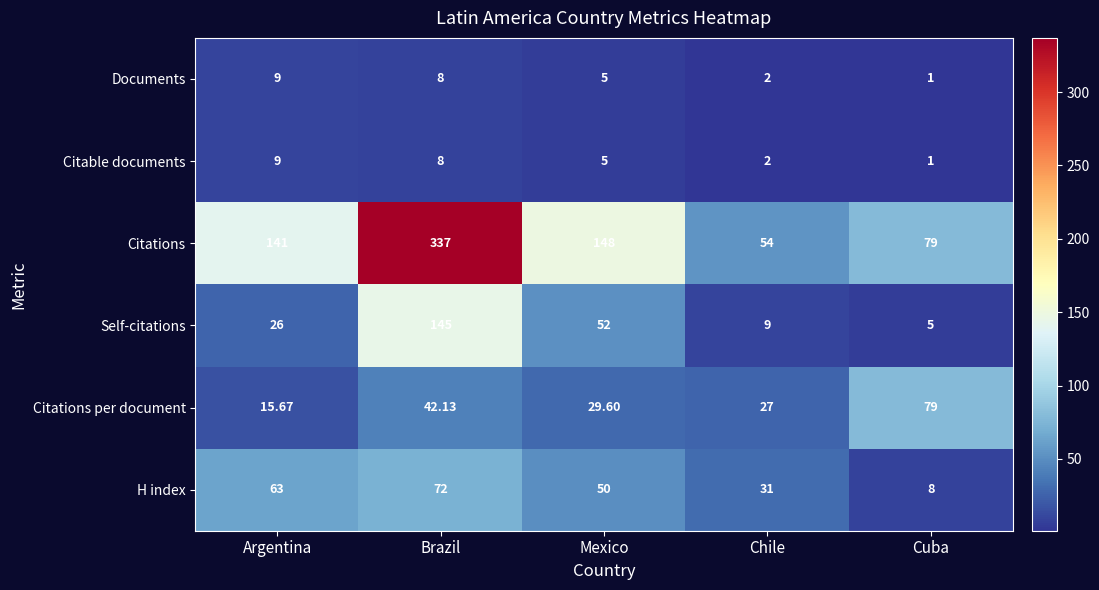

Which series changed the most between Argentina and Cuba?

Citations per document